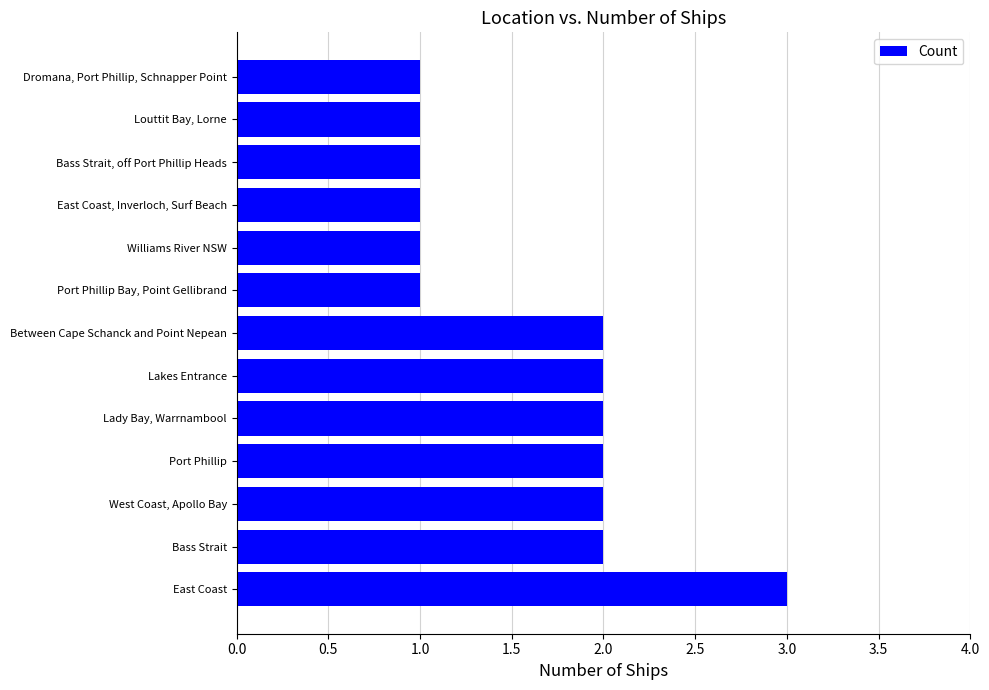

How many data points are less than 2?

6